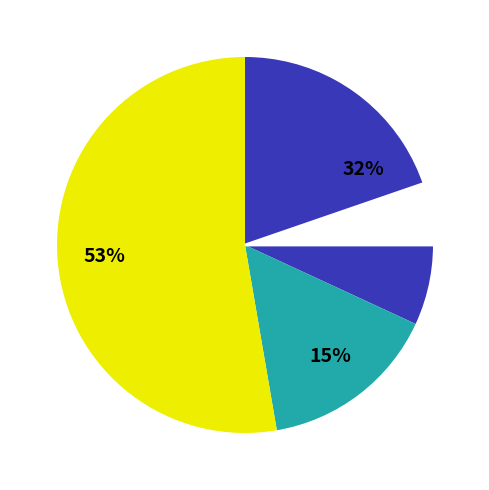

The салат из капусты с овощами slice represents 5% of the pie. True or false?

True